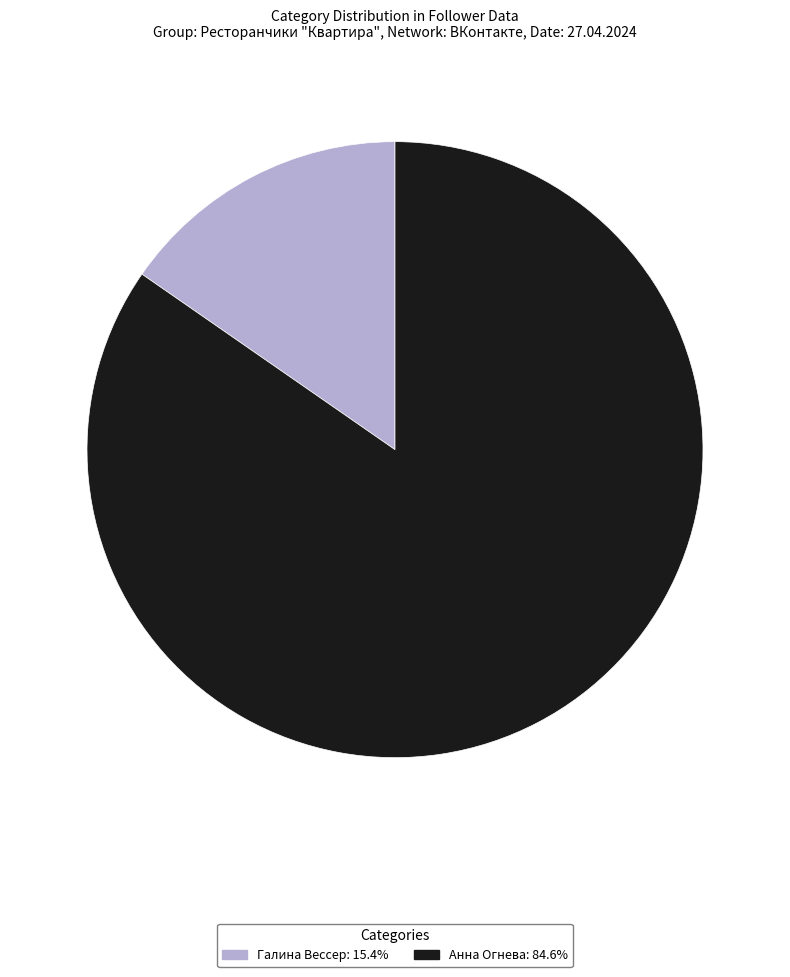

The Анна Огнева slice represents 85% of the pie. True or false?

True